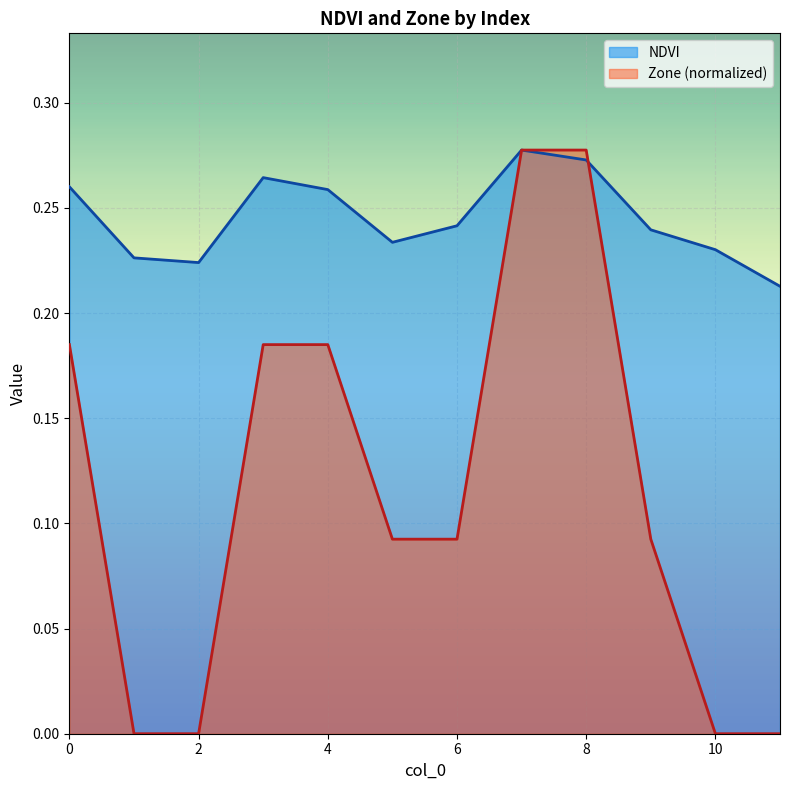

At which category does the chart reach its minimum across all series?

1